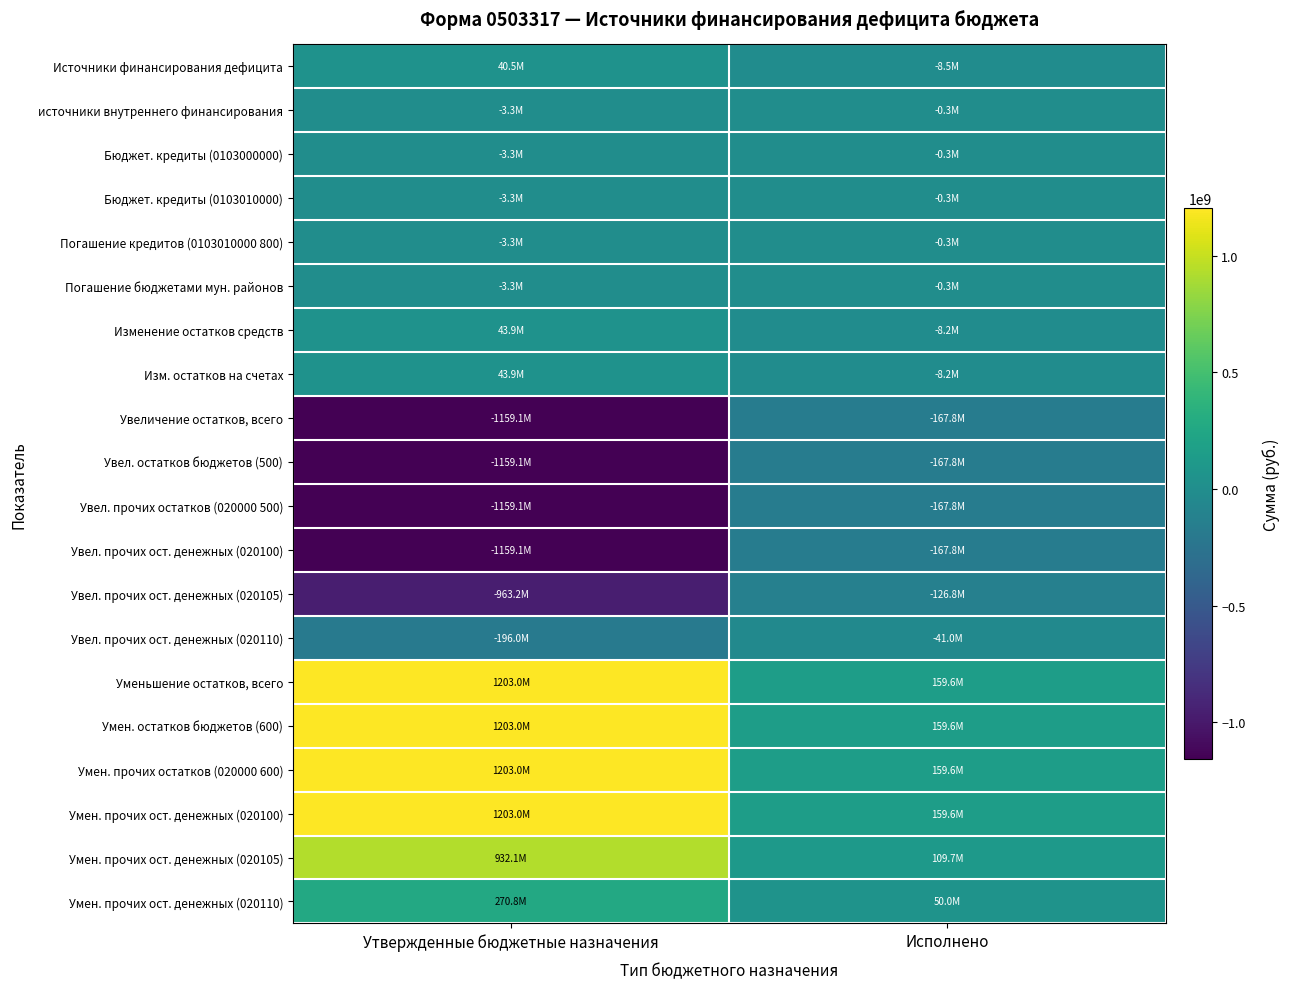

Which label corresponds to the smallest value in the chart?

Утвержденные бюджетные назначения